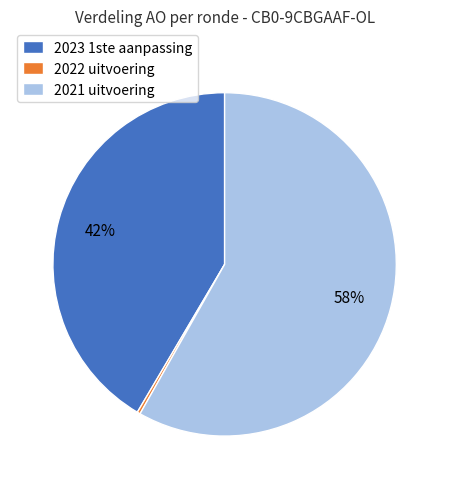

Count the number of slices in the pie.

3